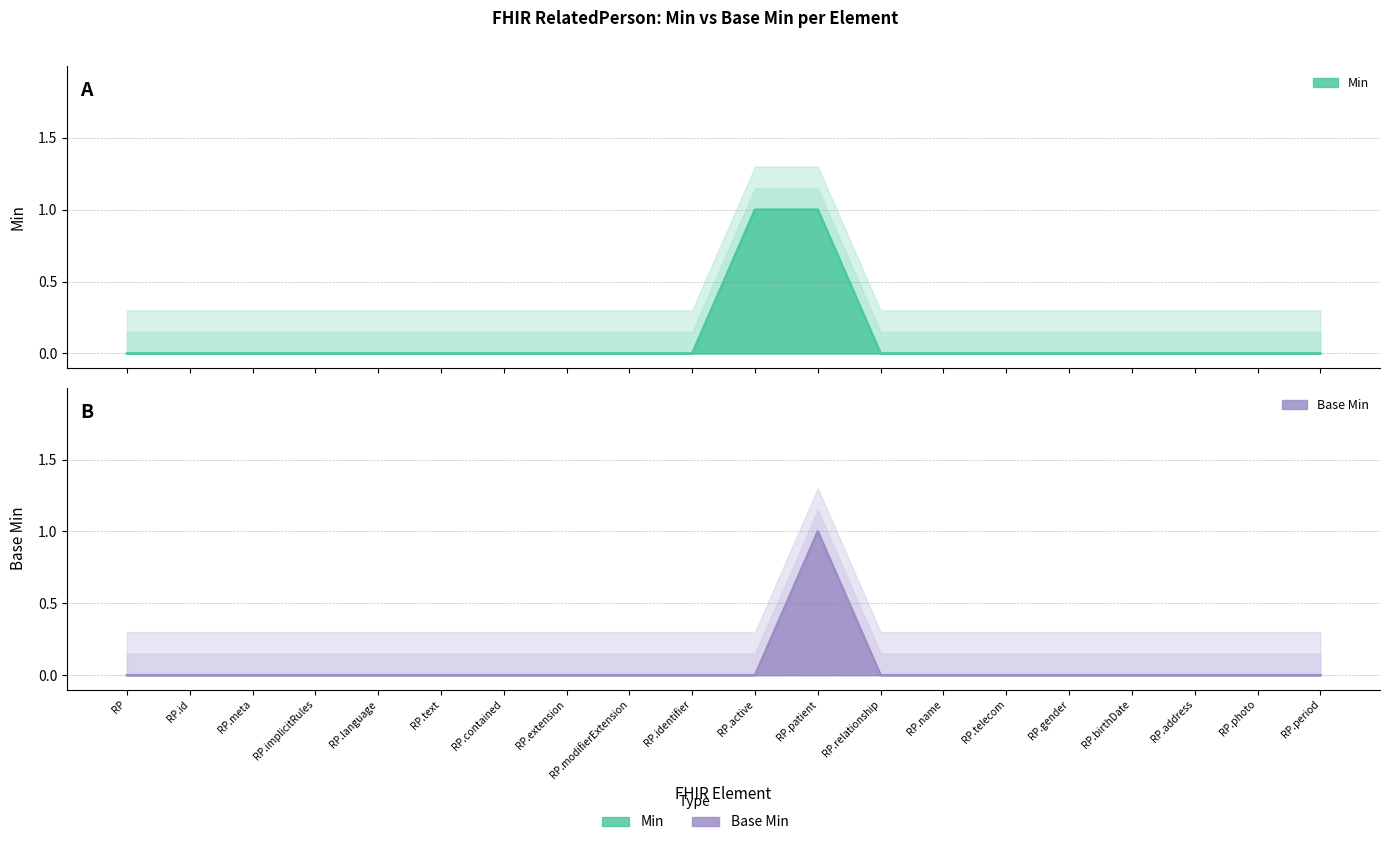

In Base Min, how many points are higher than both neighbors (excluding endpoints)?

1